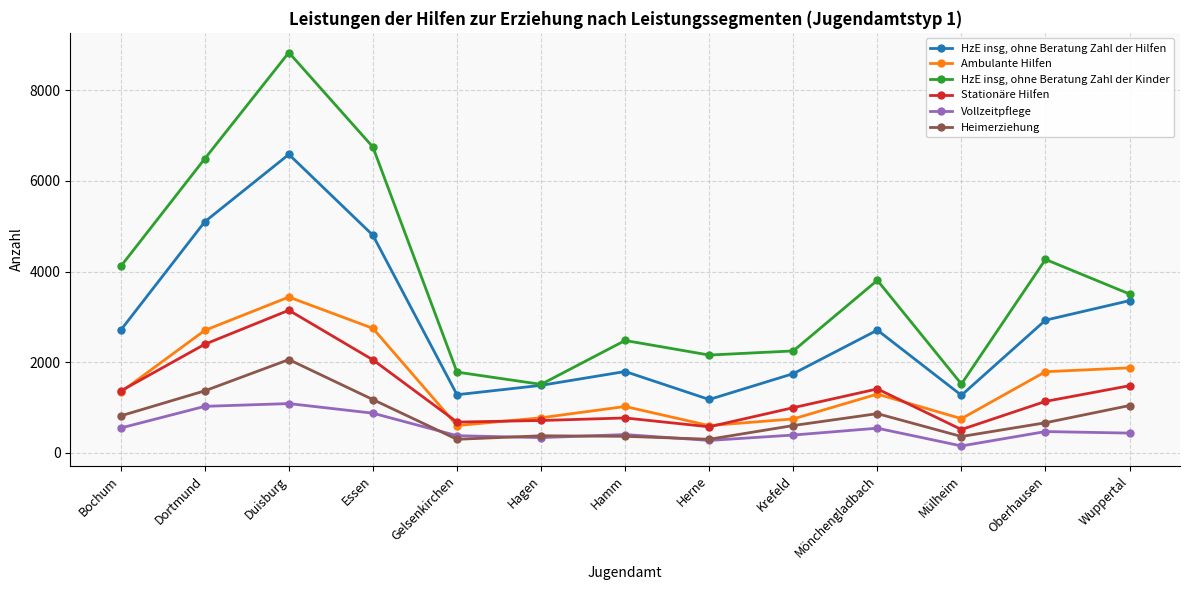

What is the highest value of the Heimerziehung series?

2058